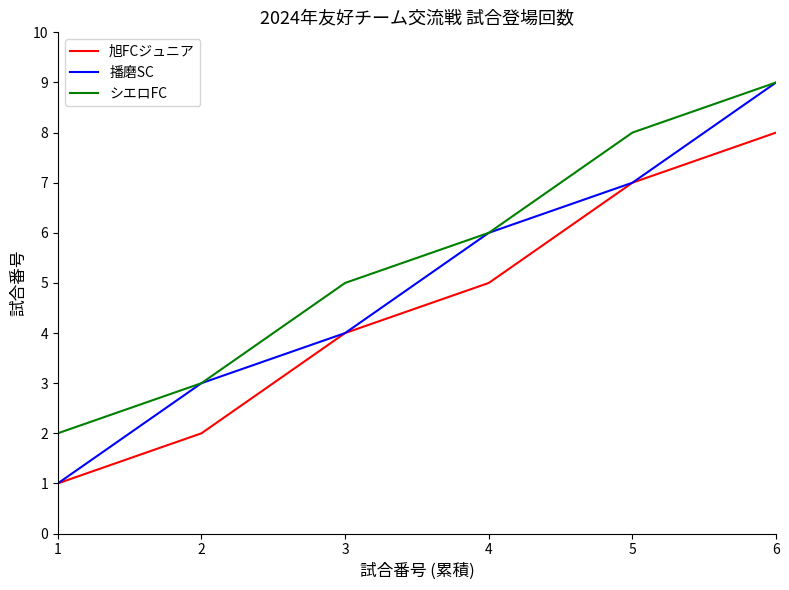

Reading left to right, transcribe all the data shown in this chart.

旭FCジュニア: 1	2	4	5	7	8
播磨SC: 1	3	4	6	7	9
シエロFC: 2	3	5	6	8	9